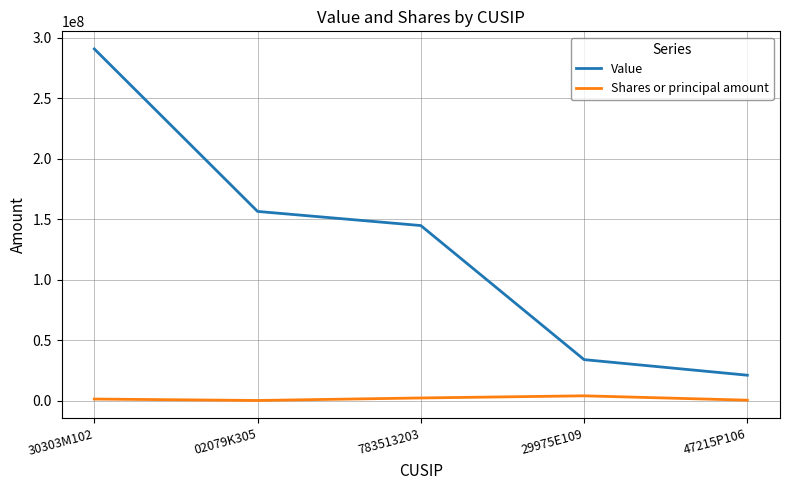

Where does the Value series first go above 144777000?

30303M102